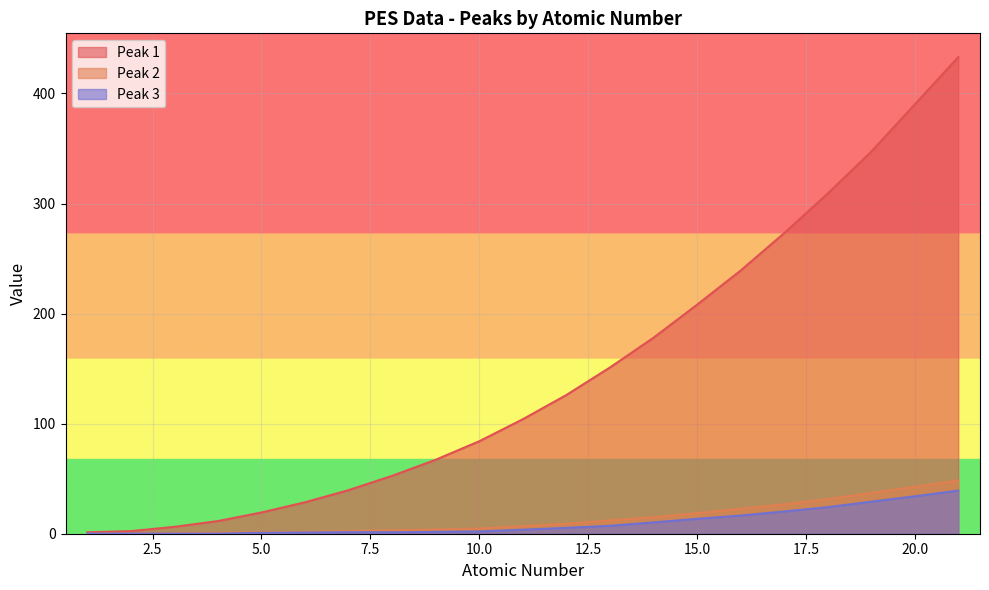

Reading right to left, what are all the values shown in this chart?

Peak 1: 21=433.0	20=390.0	19=347.0	18=309.0	17=273.0	16=239.0	15=208.0	14=178.0	13=151.0	12=126.0	11=104.0	10=84.0	9=67.2	8=52.6	7=39.6	6=28.6	5=19.3	4=11.5	3=6.3	2=2.4	1=1.3
Peak 2: 21=48.5	20=42.7	19=37.1	18=31.5	17=26.8	16=22.7	15=18.7	14=15.1	13=12.1	12=9.1	11=6.8	10=4.7	9=3.9	8=3.0	7=2.5	6=1.7	5=1.4	4=0.9	3=0.5	2=0.1	1=0.1
Peak 3: 21=39.2	20=34.0	19=29.1	18=24.1	17=20.2	16=16.5	15=13.5	14=10.3	13=7.2	12=5.3	11=3.7	10=2.1	9=1.7	8=1.3	7=1.4	6=1.1	5=0.8	4=0.1	3=0.1	2=0.1	1=0.1